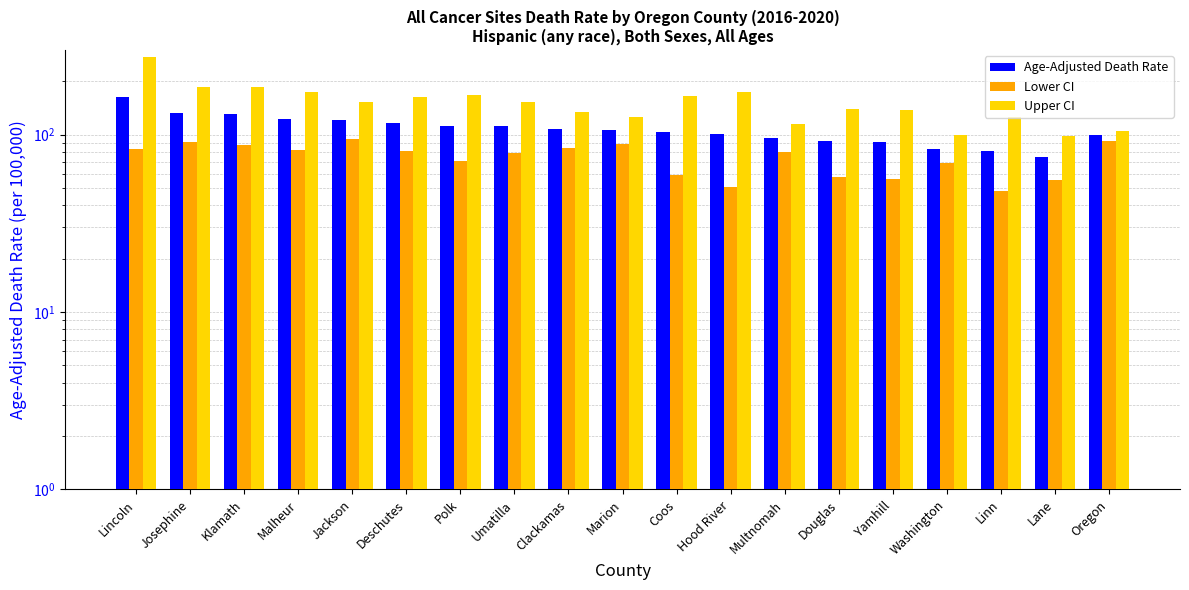

At which category is the sum across all series the highest?

Lincoln